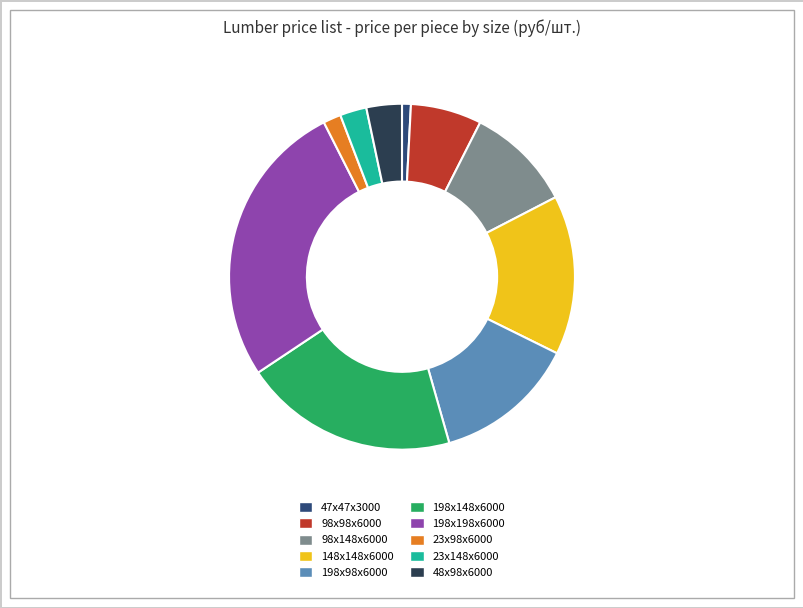

Rank the categories by value from lowest to highest.

47х47х3000, 23x98x6000, 23x148x6000, 48x98x6000, 98х98х6000, 98х148х6000, 198х98х6000, 148х148х6000, 198х148х6000, 198х198х6000